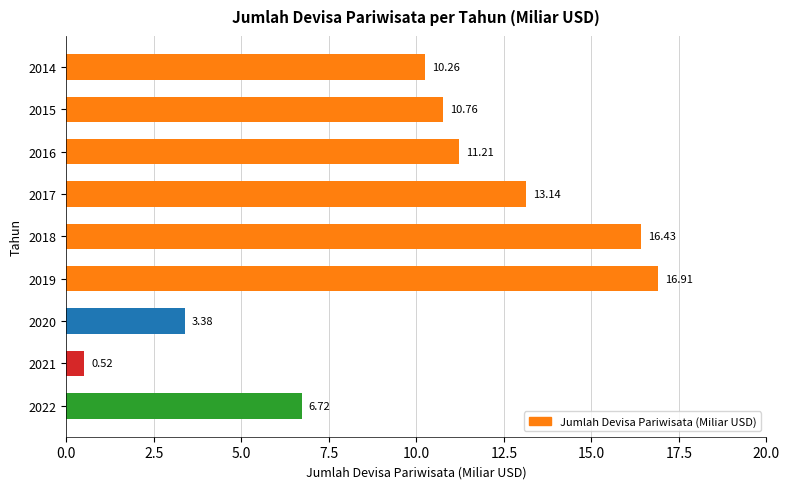

Rank the categories by value from lowest to highest.

2021, 2020, 2022, 2014, 2015, 2016, 2017, 2018, 2019